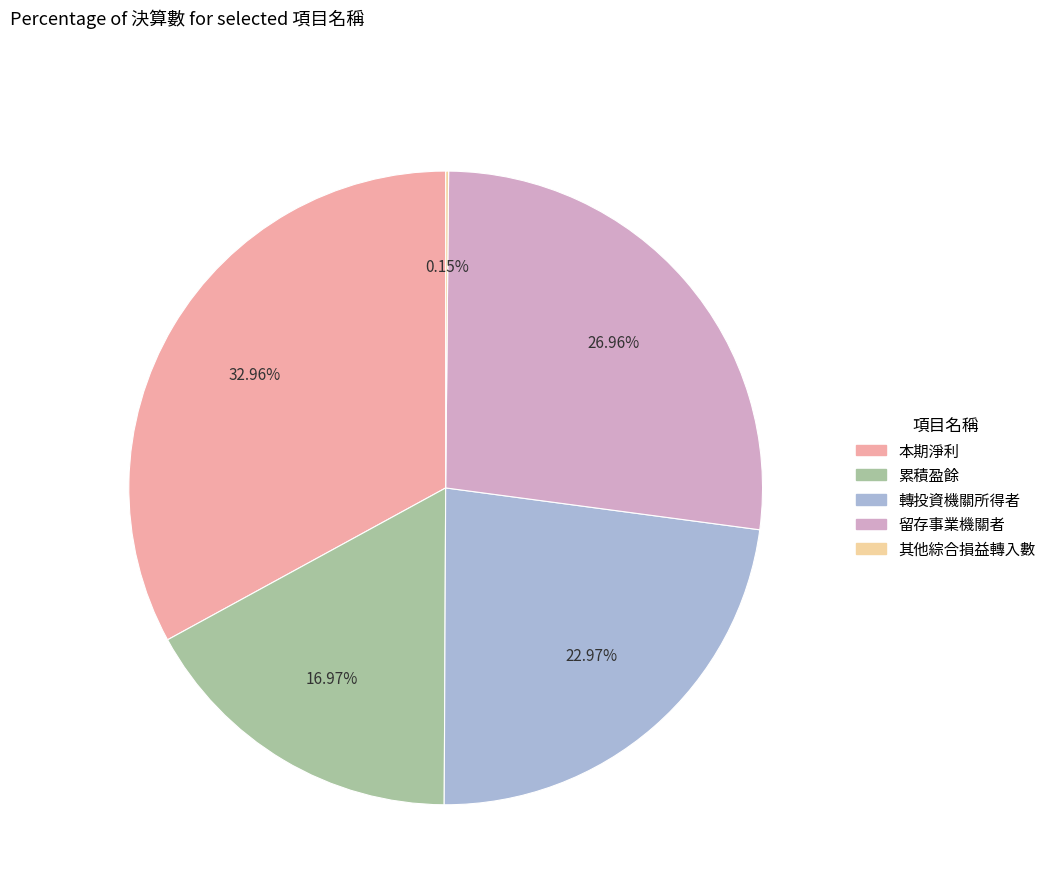

What percentage is the 累積盈餘 slice, to the nearest percent?

17%